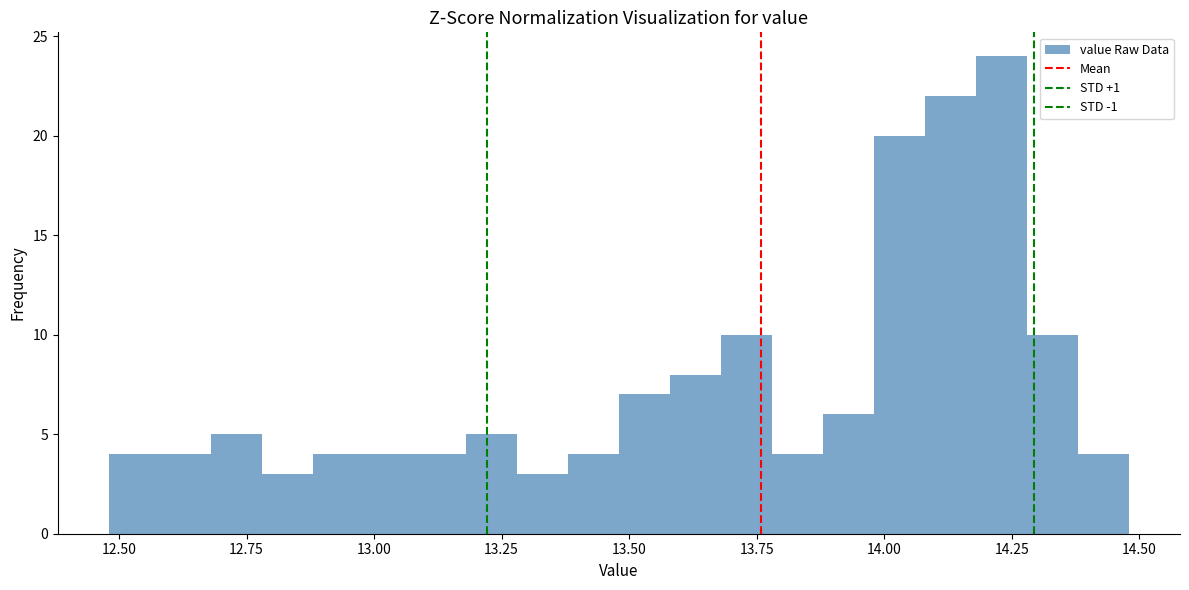

Around what value on the x-axis is the tallest bar? Give the approximate position of its centre, as read against the axis.

14.25